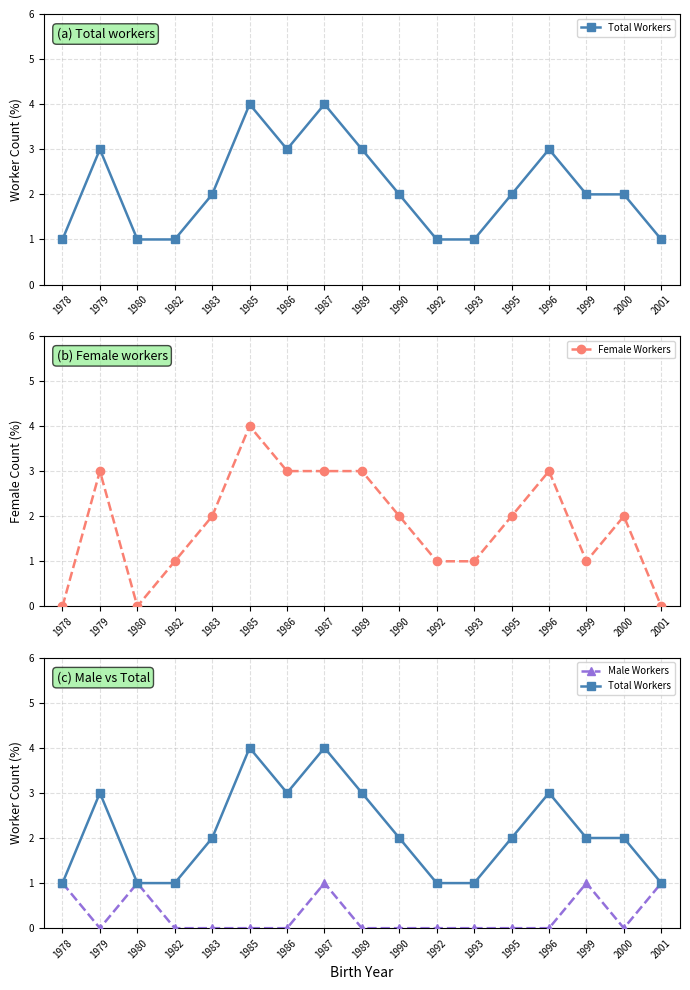

True or false: Female Workers has a value of 1 at 1995.

False